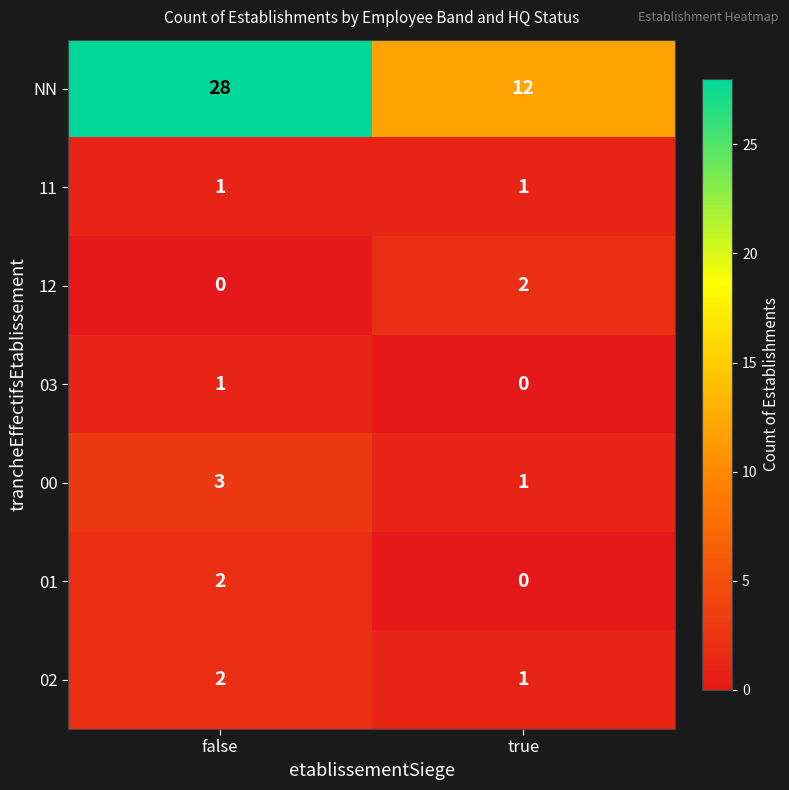

Reading right to left, extract all data points from this chart.

NN: 12	28
11: 1	1
12: 2	0
03: 0	1
00: 1	3
01: 0	2
02: 1	2